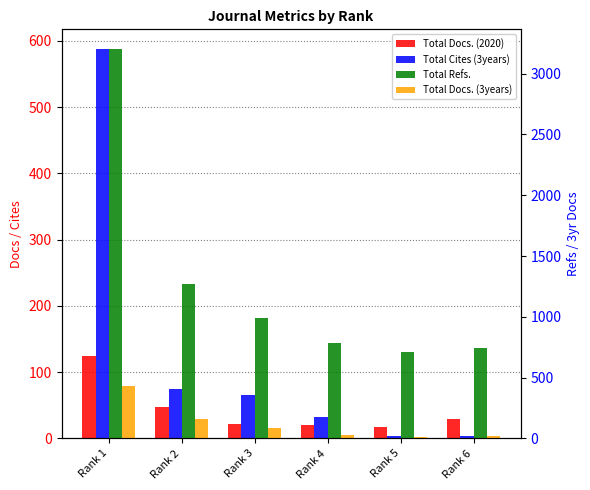

At which category is the sum across all series the highest?

Rank 1